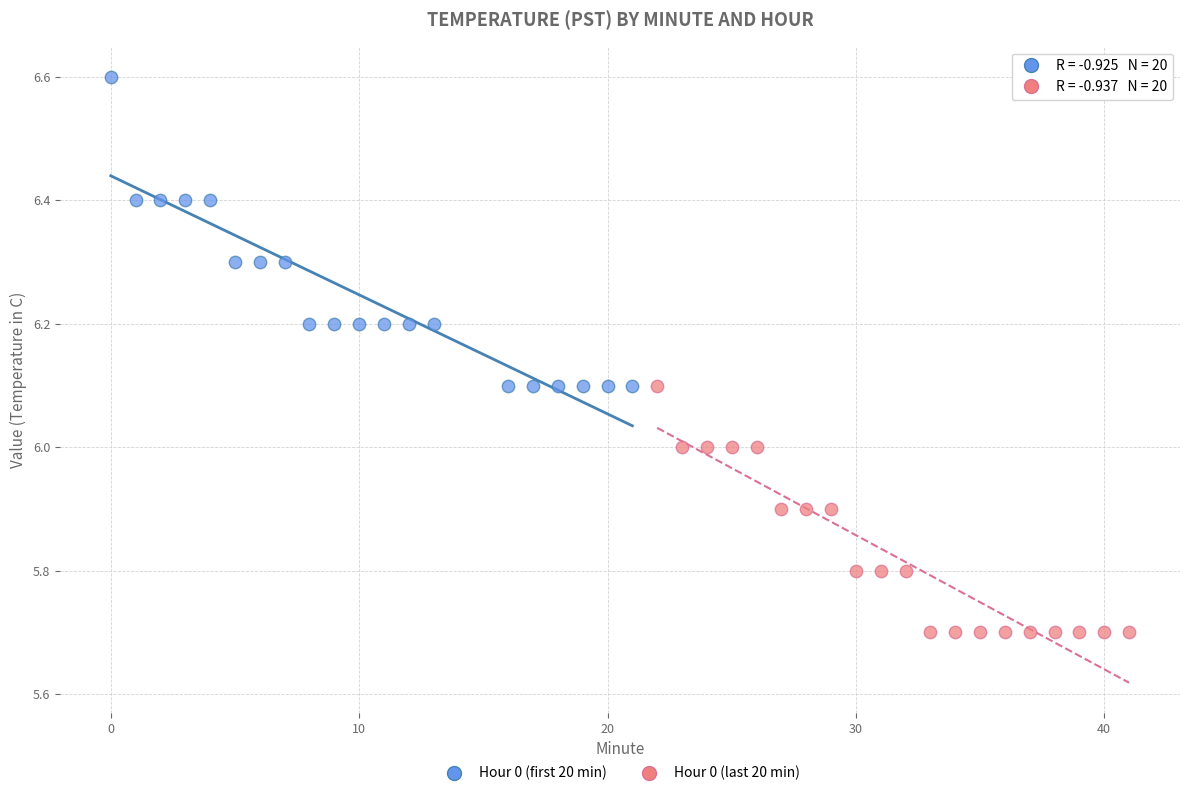

Which series contains the lowest Y value?

Hour 0 (last 20 min)